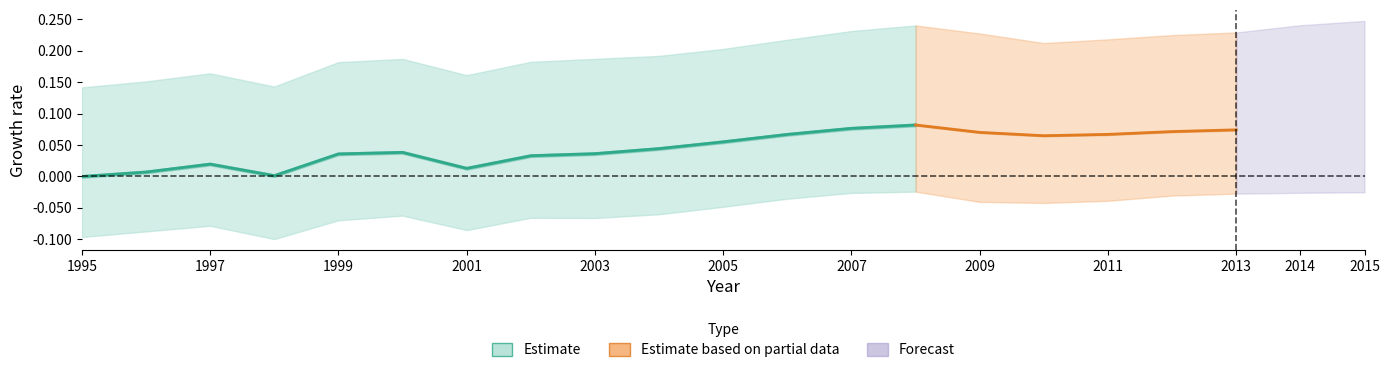

Does the chart display data point markers on the line(s)?

No